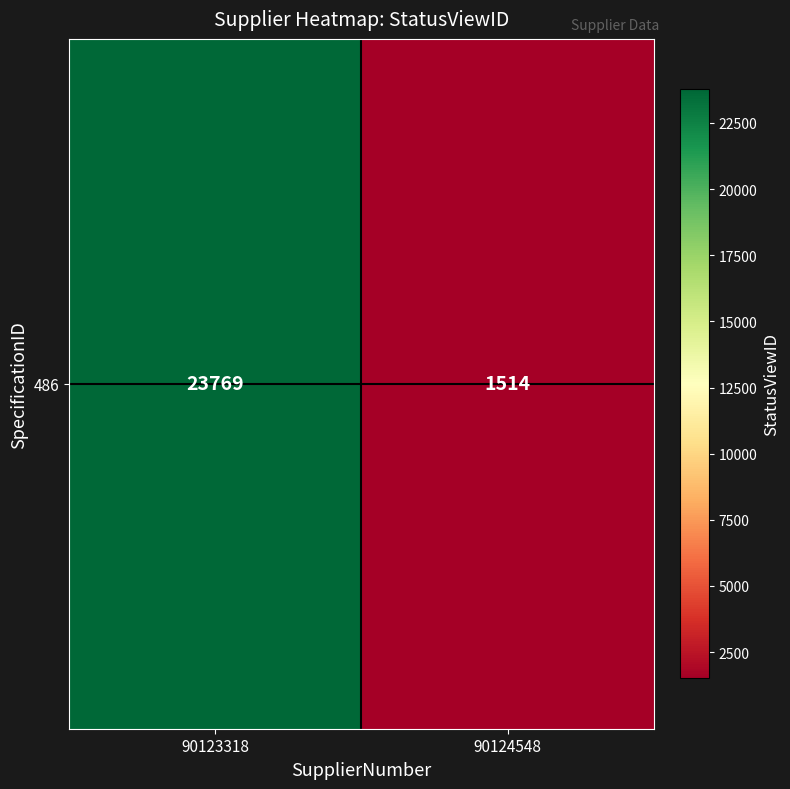

What is the change in value from 90123318 to 90124548?

-22255